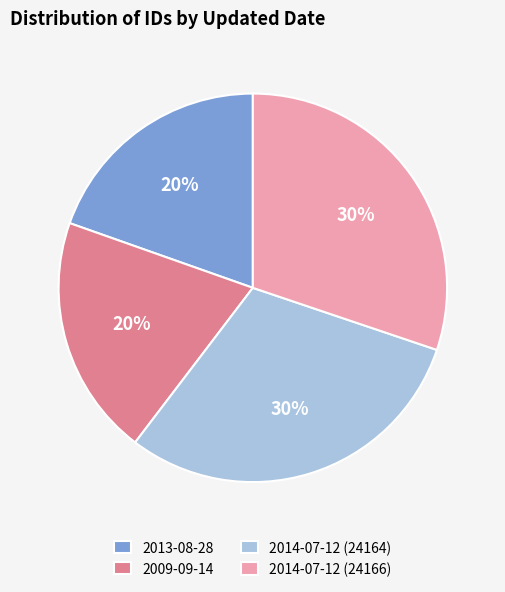

To the nearest percent, what percentage of the pie is 2014-07-12 (24164)?

30%